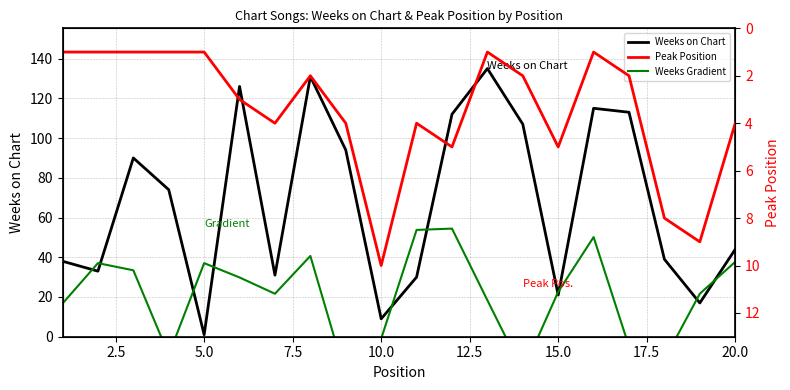

What is the highest value of the Weeks on Chart series?

135